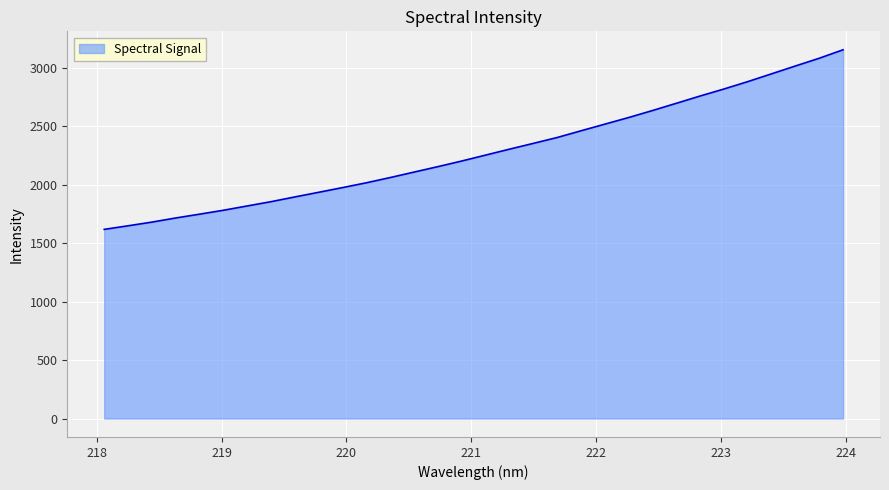

What is the minimum value shown in the chart?

1619.1